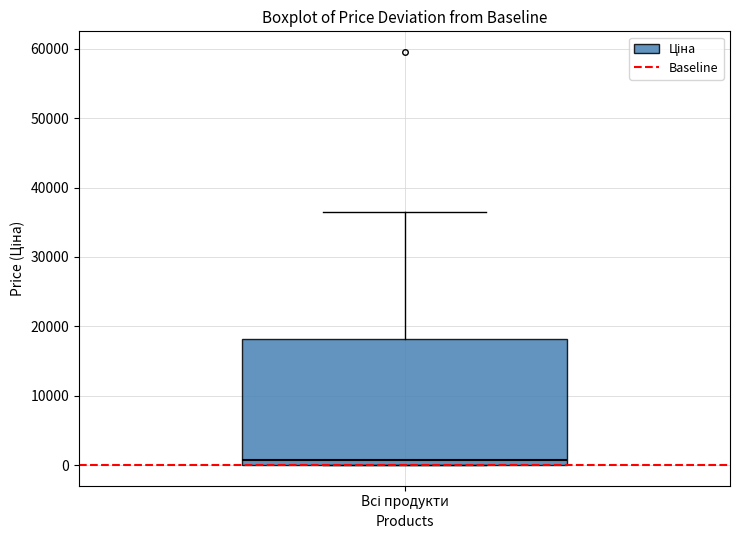

Read this box plot against the y-axis: the position of the median line, the range covered by the box, and the ends of both whiskers. The values are not printed on the chart, so give them approximately, as read against the axis.

median 1000, box 0 to 18000, whiskers 0 to 36000